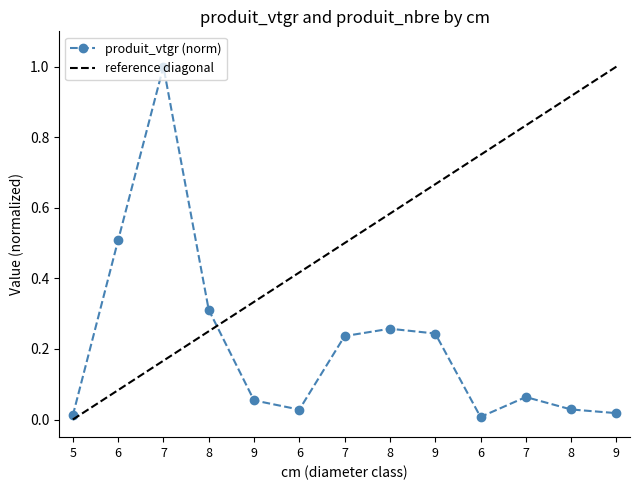

True or false: the data shows 0.0 at 7.

False